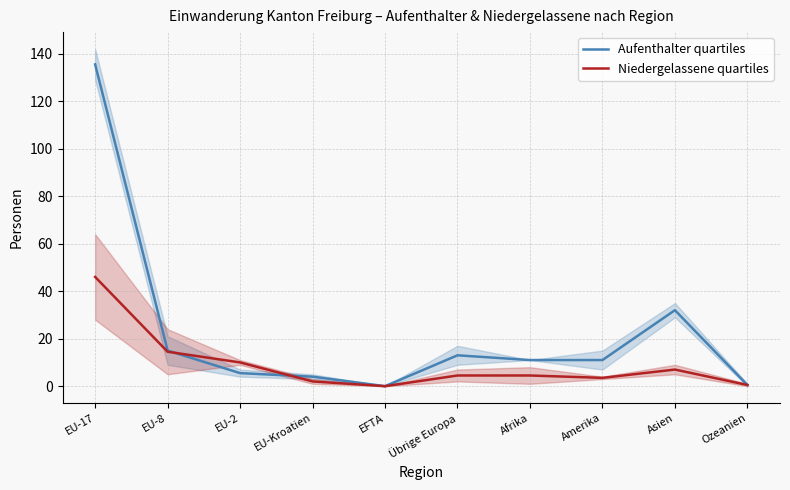

What is the label of the 7th point from the left?

Afrika